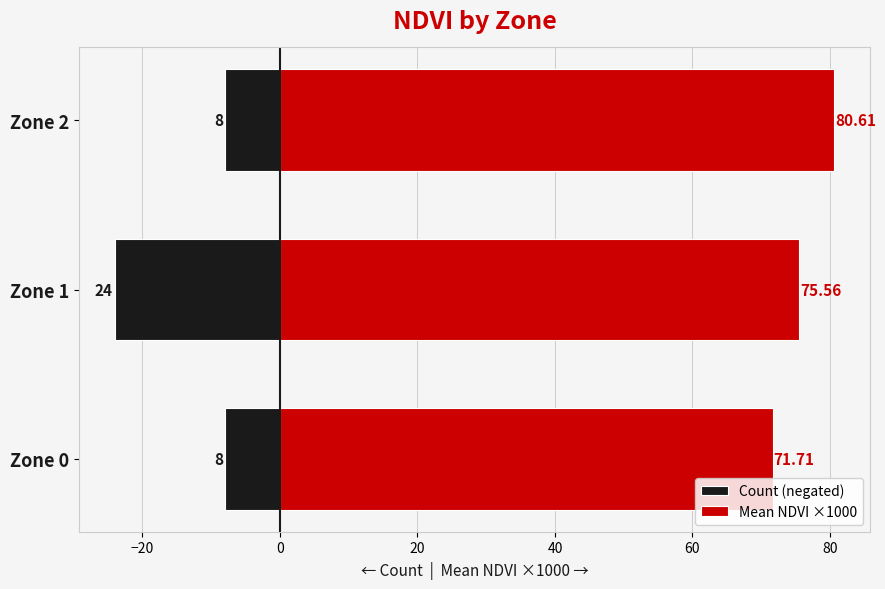

Count the Count (negated) values in the range -24 to -8.

3